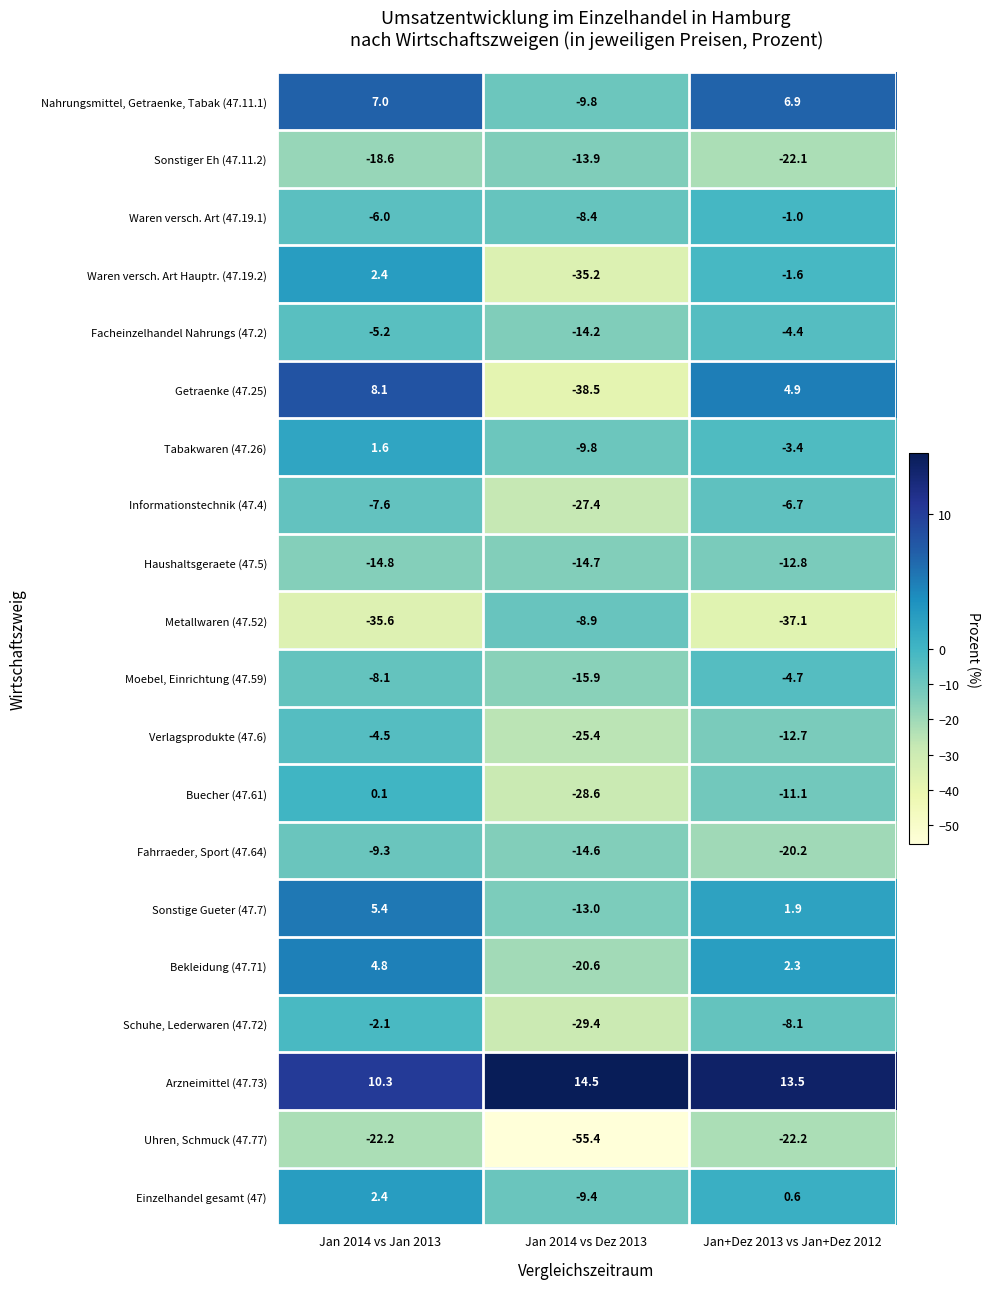

What is the difference between the highest and lowest values at Jan+Dez 2013 vs Jan+Dez 2012?

50.6